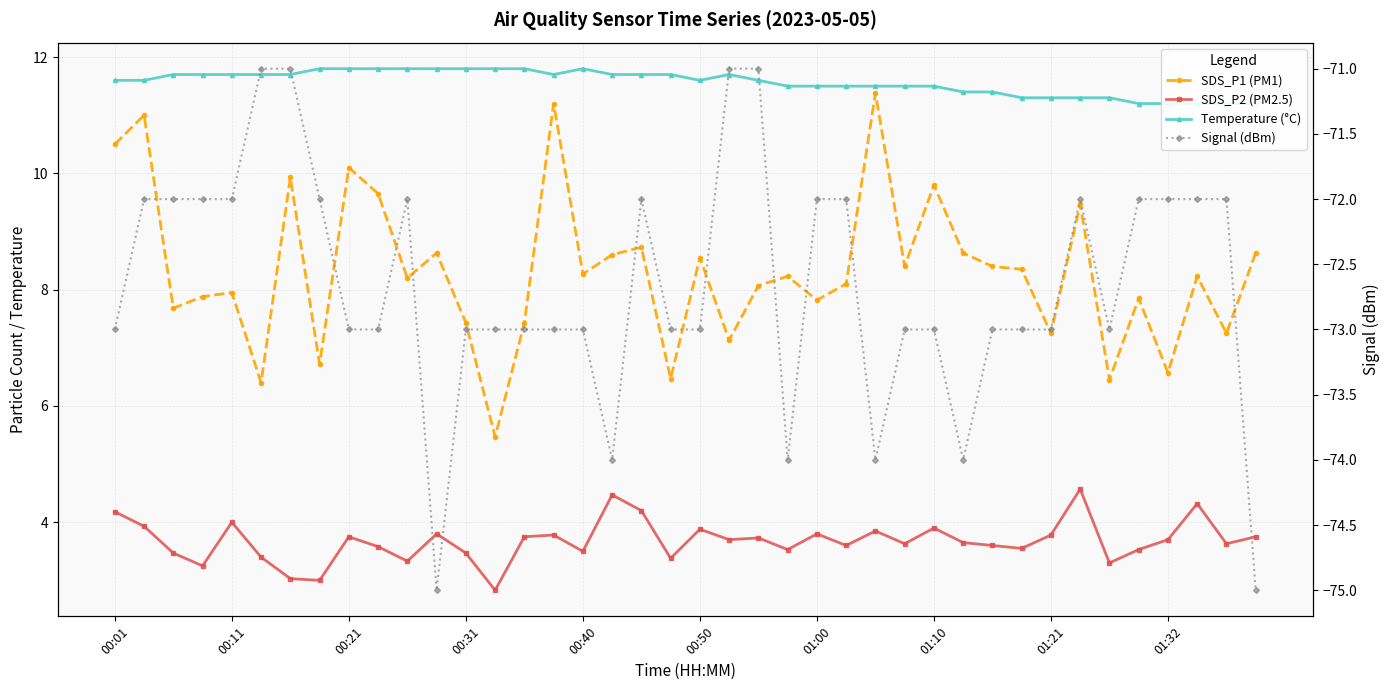

Which category has the lowest value across all series?

11